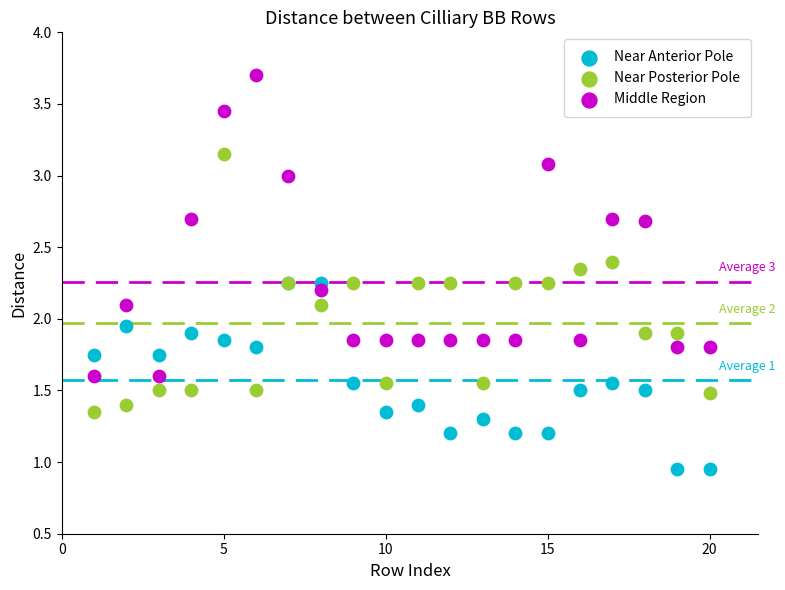

What are all the series names shown in the legend?

Near Anterior Pole, Near Posterior Pole, Middle Region